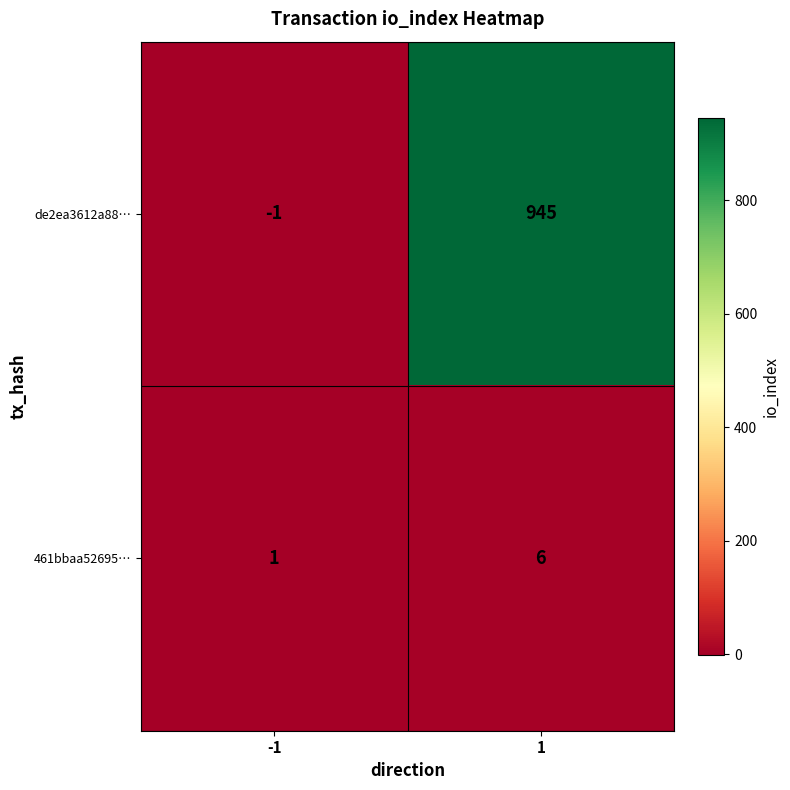

How many categories are shown in the chart?

2